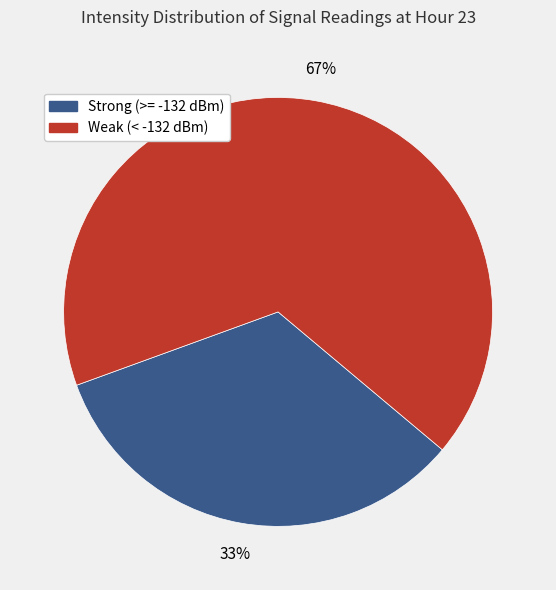

To the nearest percent, what is the average slice percentage?

50%